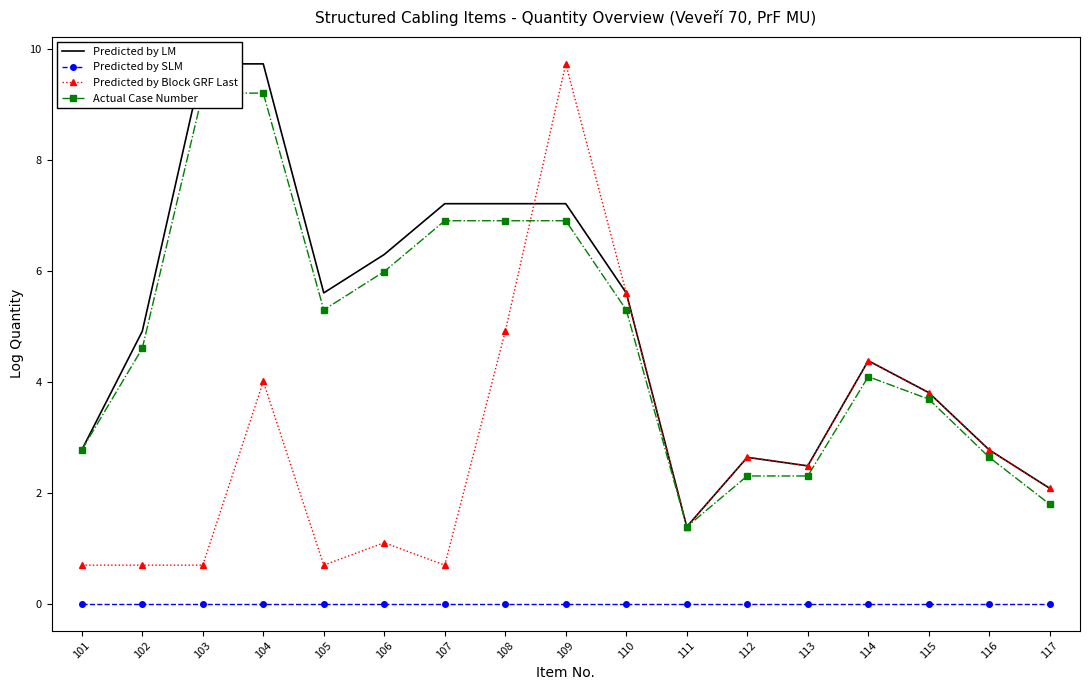

What is the minimum value for Predicted by Block GRF Last?

0.7